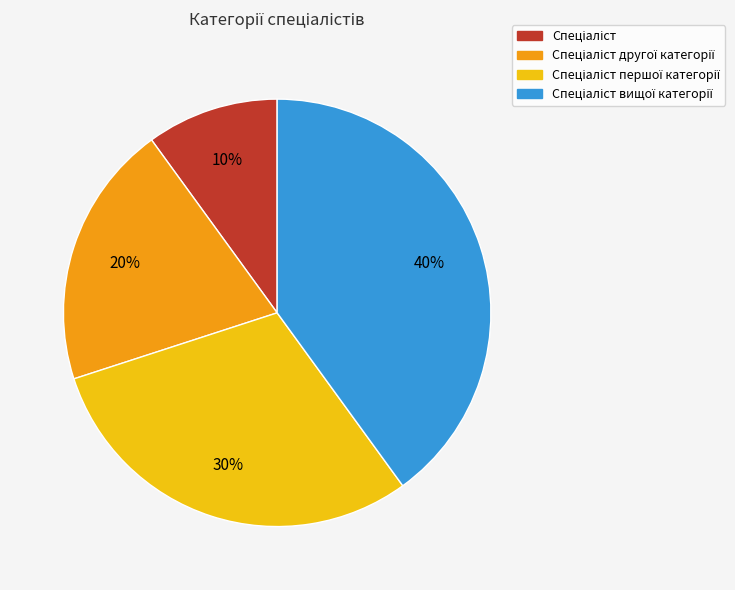

To the nearest percent, what is the difference between the largest and smallest slice percentages?

30%